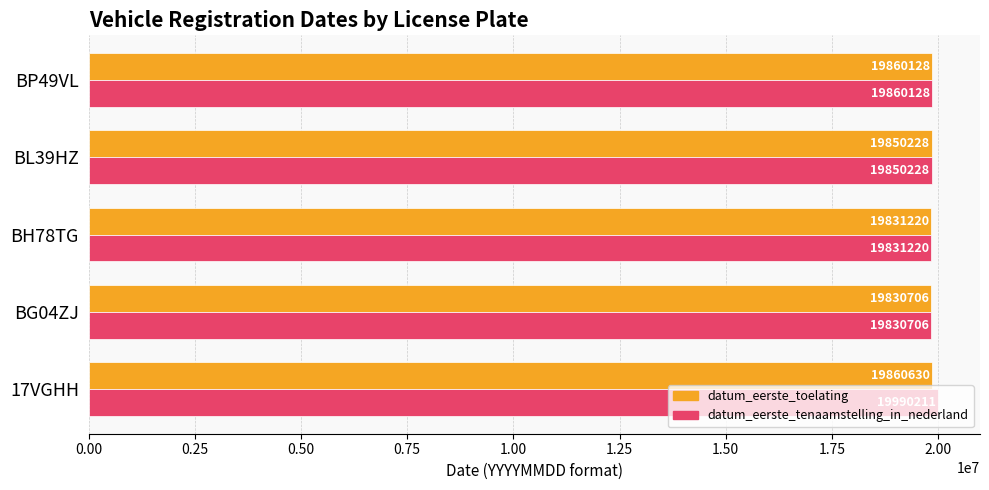

What is the difference between the second highest and minimum values in the datum_eerste_toelating series?

29422